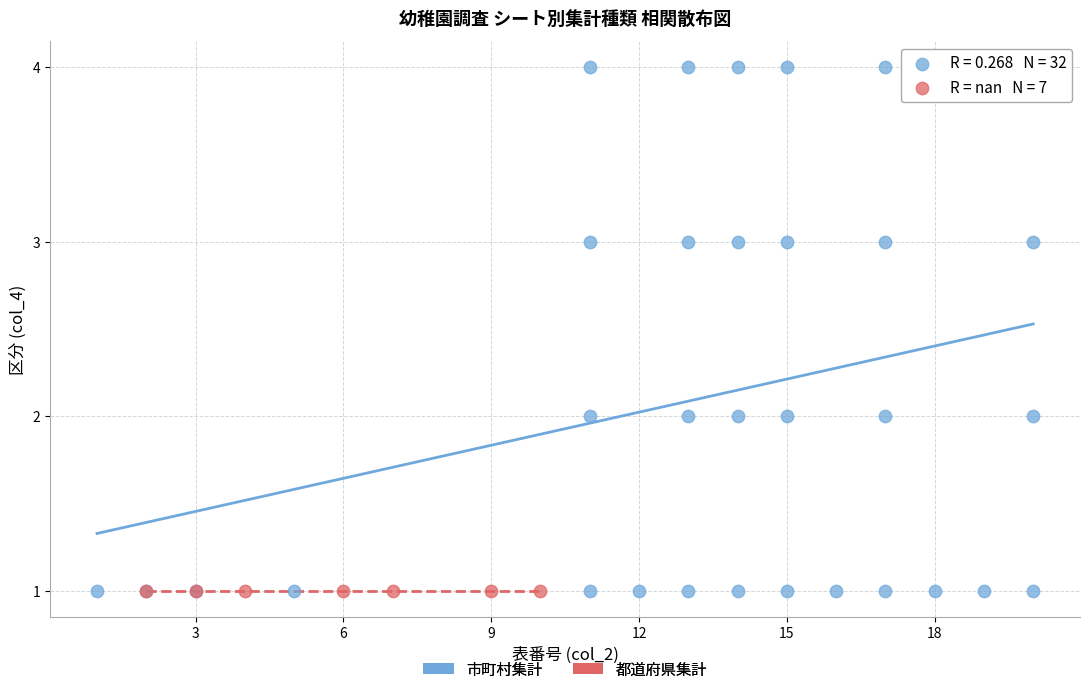

Which series contains the highest Y value?

市町村集計